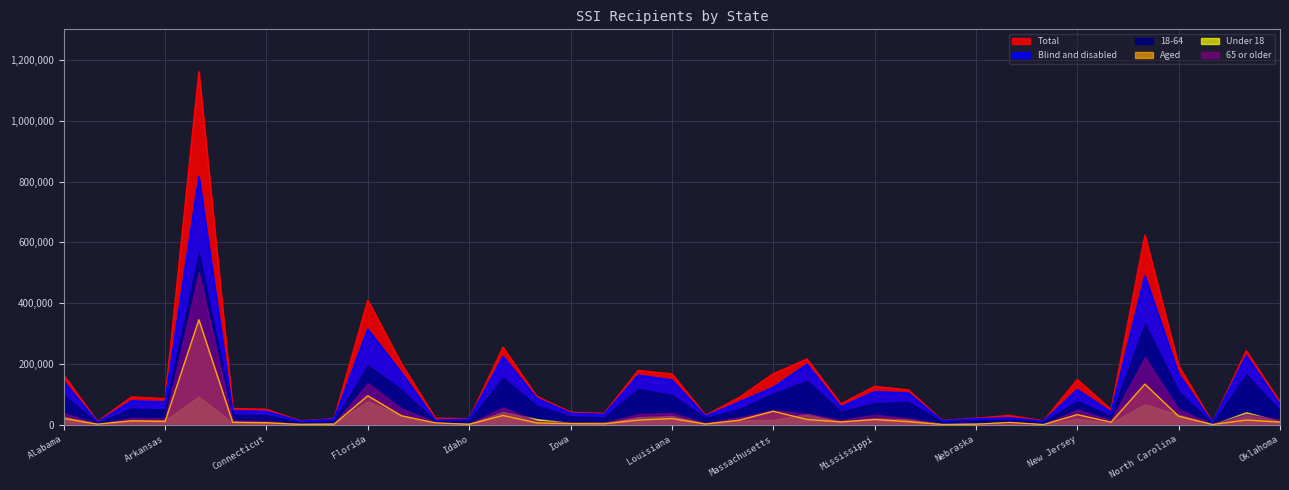

What is the label of the 9th point from the left?

District of Columbia